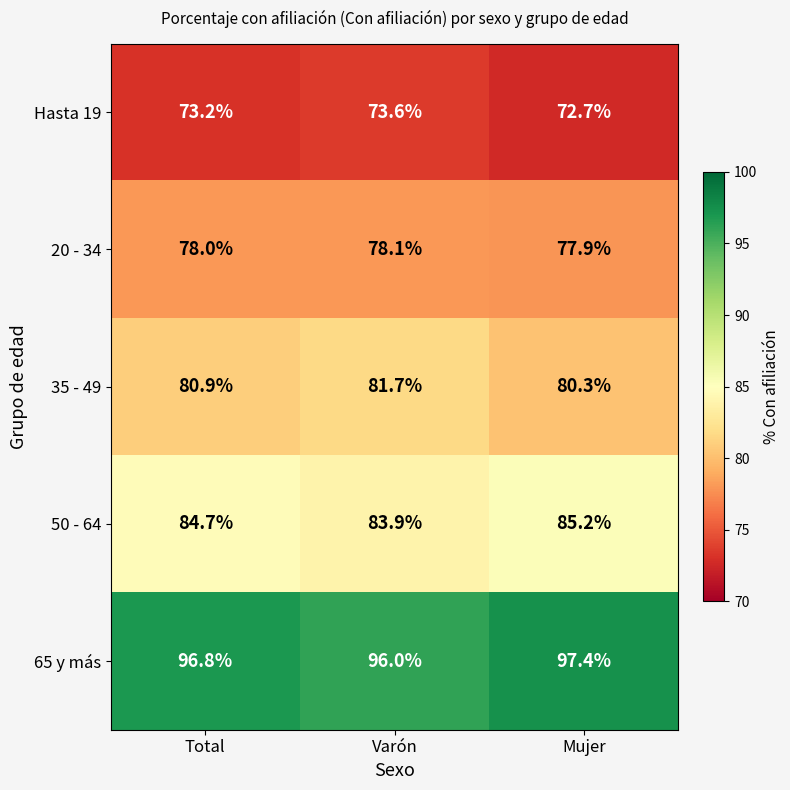

What is the maximum value shown in the chart?

97.4